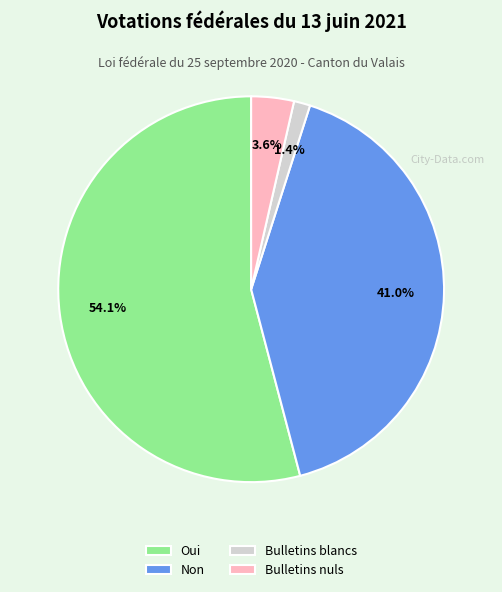

To the nearest percent, what is the combined percentage of Non and Oui?

95%